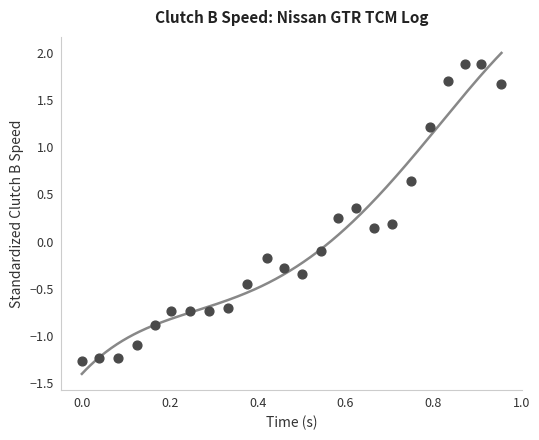

What is the range of X values (max minus min)?

1.0